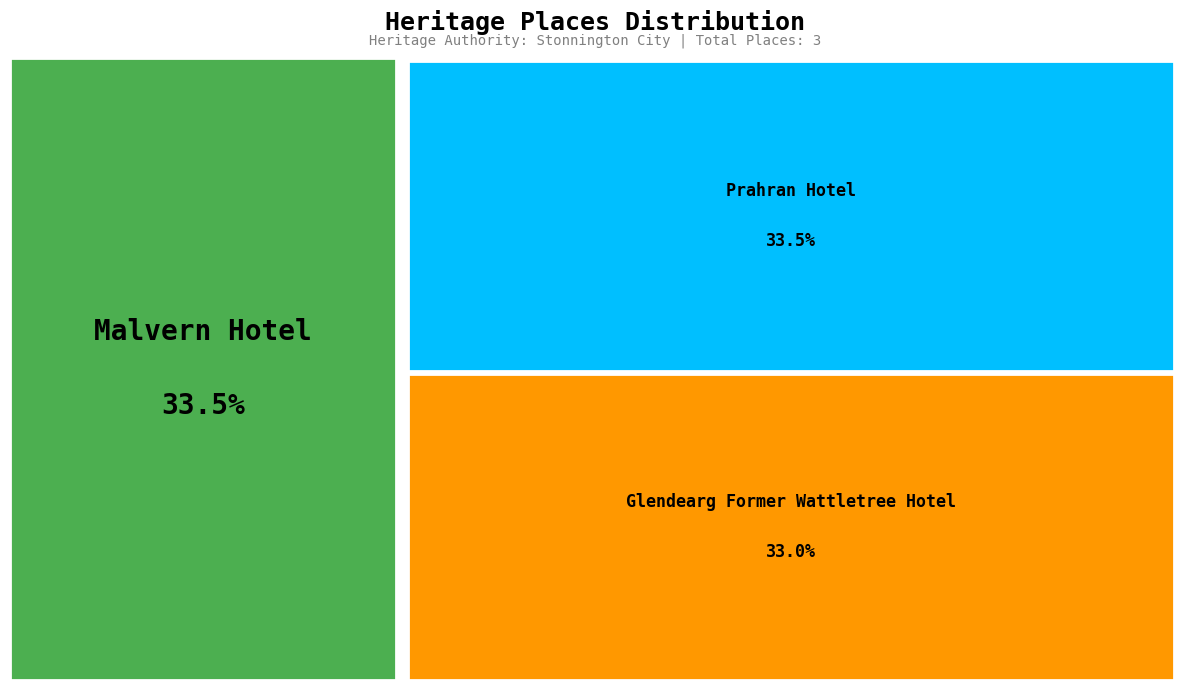

How many slices are in this pie chart?

3